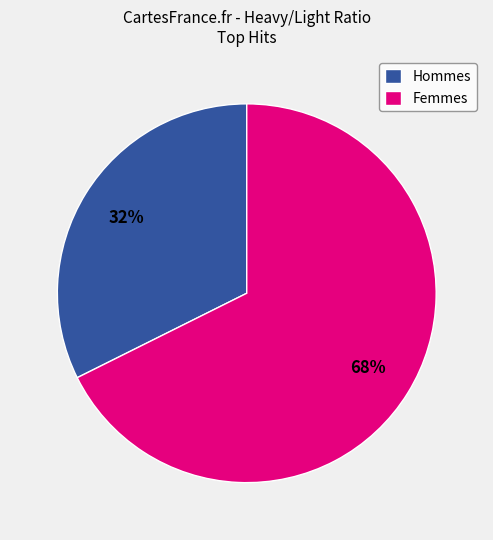

Combined, do Femmes and Hommes account for over 50%?

Yes